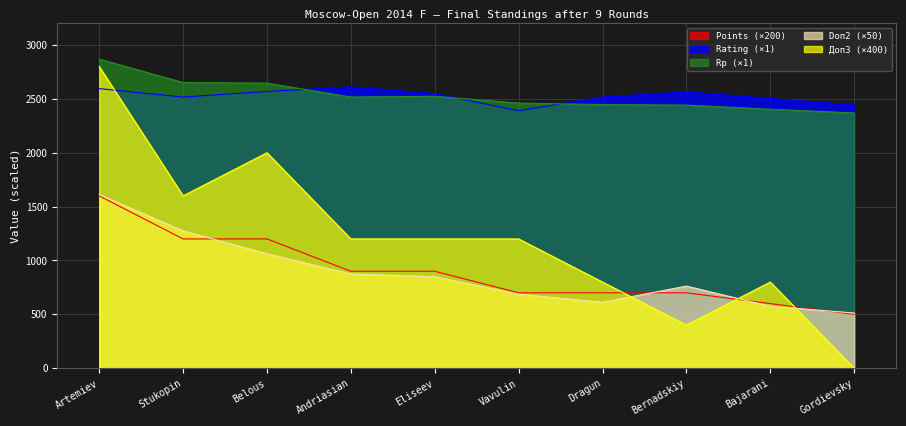

Reading left to right, what are all the values shown in this chart?

Points: 1600.0	1200.0	1200.0	900.0	900.0	700.0	700.0	700.0	600.0	500.0
Rating: 2595.0	2517.0	2569.0	2611.0	2549.0	2390.0	2517.0	2565.0	2504.0	2444.0
Rp: 2869.0	2652.0	2646.0	2517.0	2524.0	2461.0	2447.0	2442.0	2404.0	2369.0
Doп2: 1612.5	1275.0	1062.5	875.0	850.0	687.5	612.5	762.5	575.0	512.5
Доп3: 2800.0	1600.0	2000.0	1200.0	1200.0	1200.0	800.0	400.0	800.0	0.0